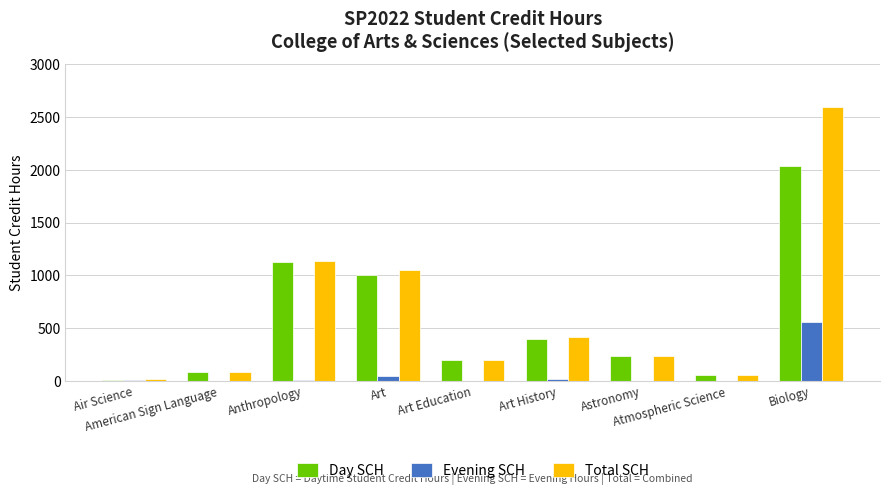

The value of Evening SCH at Art Education is 0. True or false?

True